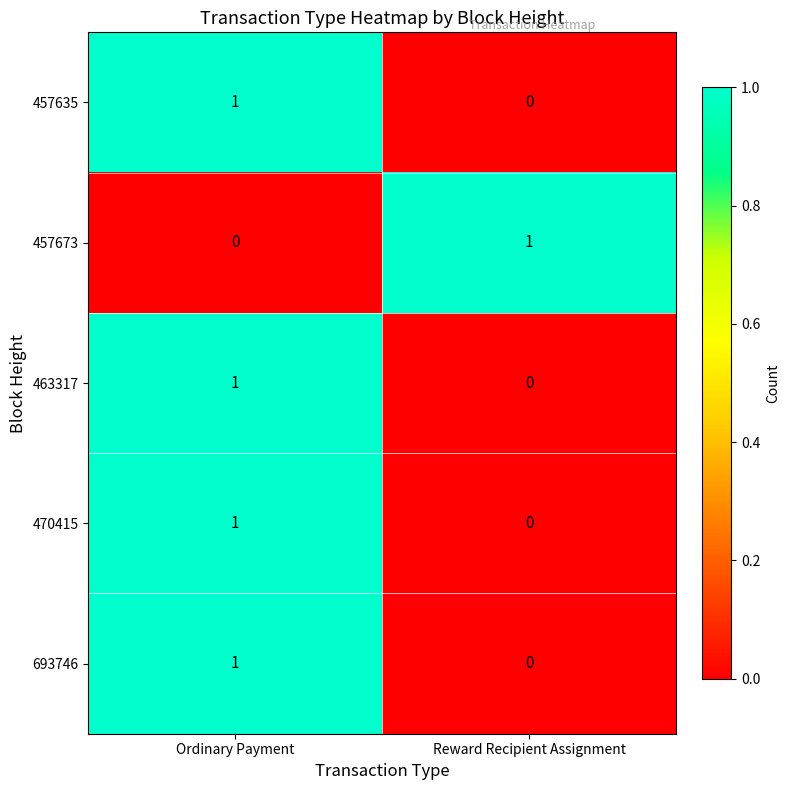

At which category is the sum across all series the highest?

Ordinary Payment